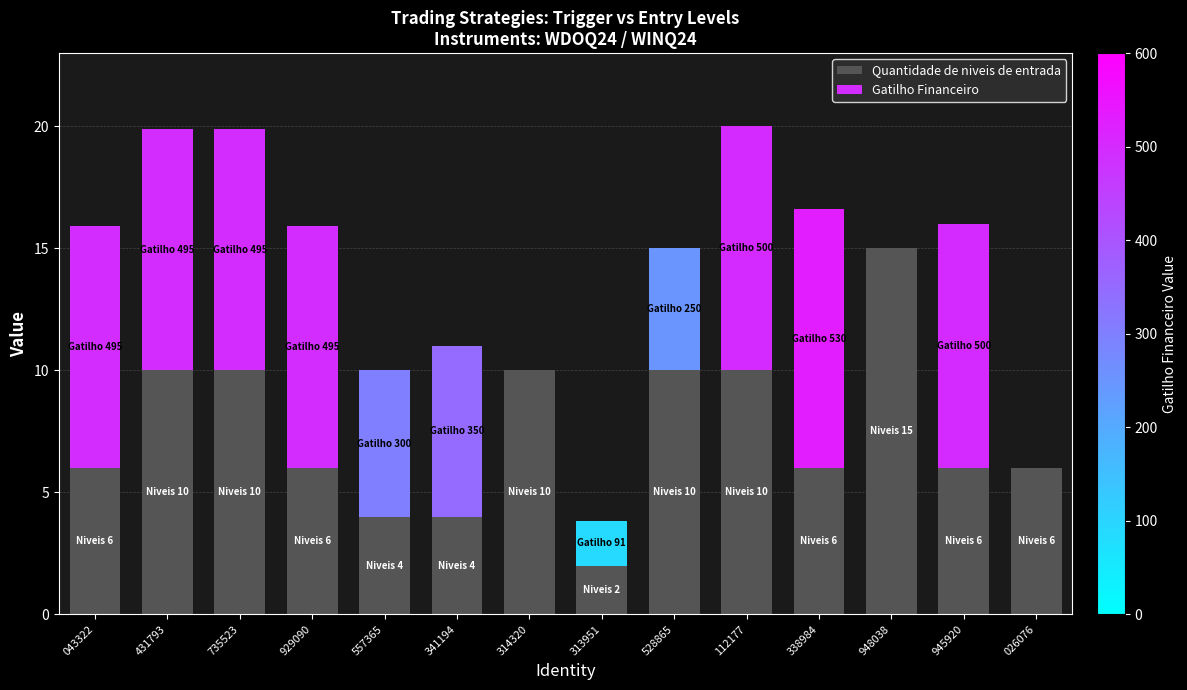

Rank the categories by value from highest to lowest.

948038, 431793, 735523, 314320, 528865, 112177, 043322, 929090, 338984, 945920, 026076, 557365, 341194, 313951